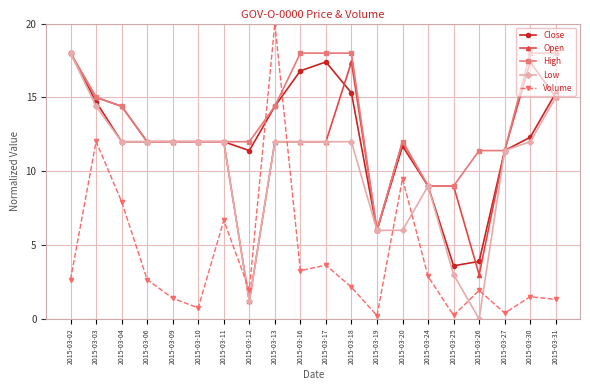

What is the value of the Volume point at the 18th from the left?

0.4